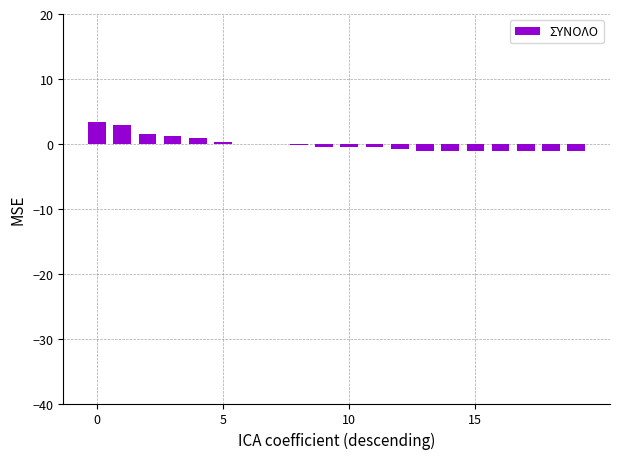

What is the greatest value displayed?

3.3